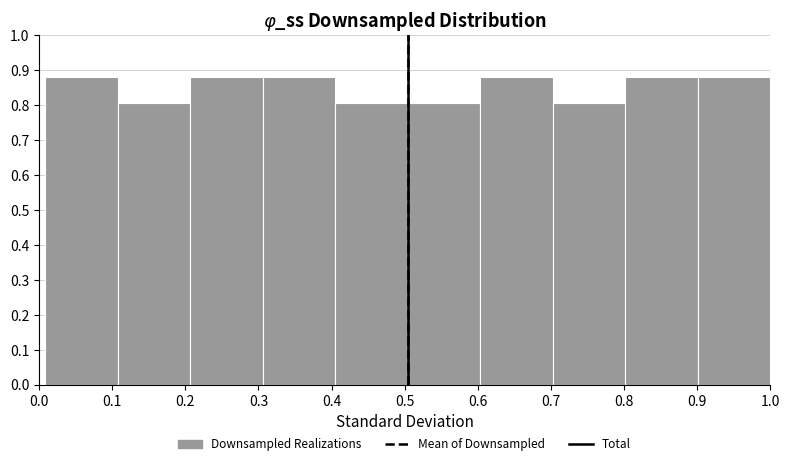

How tall is the bar that spans 0.60 to 0.70 on the x-axis? Neither the bar edges nor the heights are printed on the chart, so give them approximately, as read against the axes.

0.88